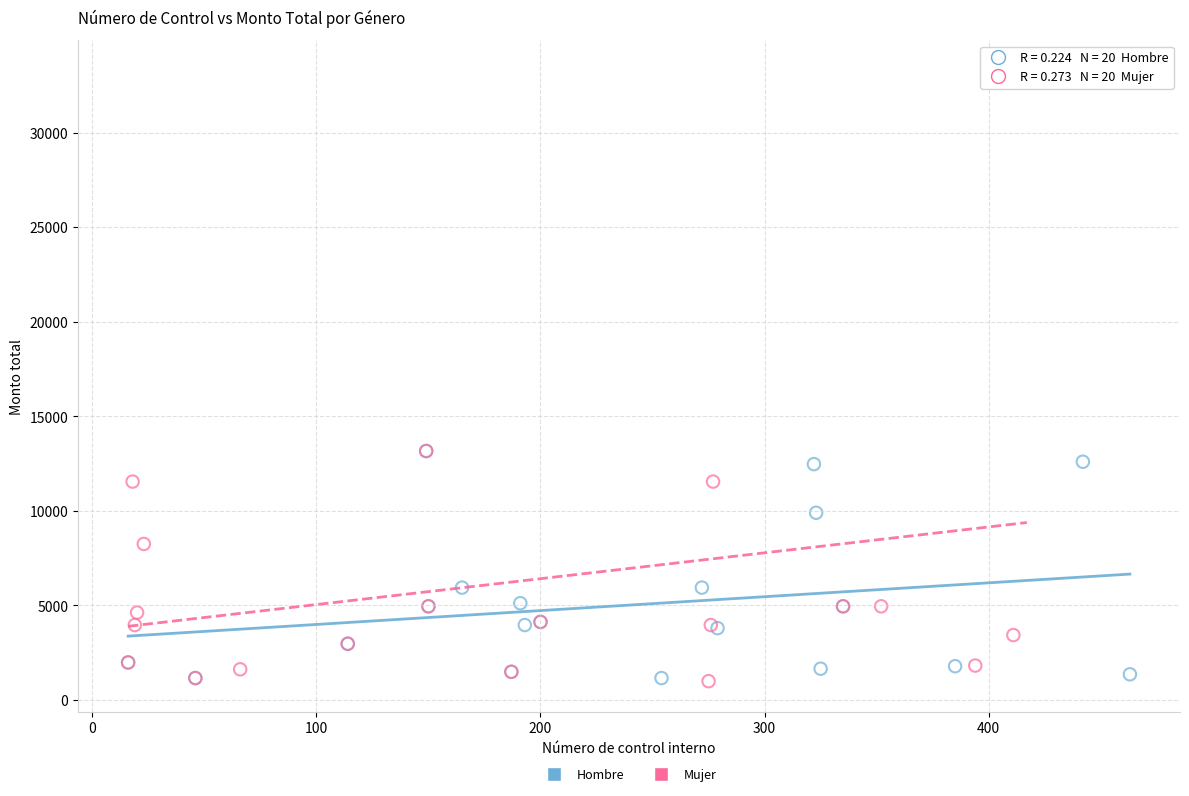

Which series has the largest Y range (max minus min)?

Mujer